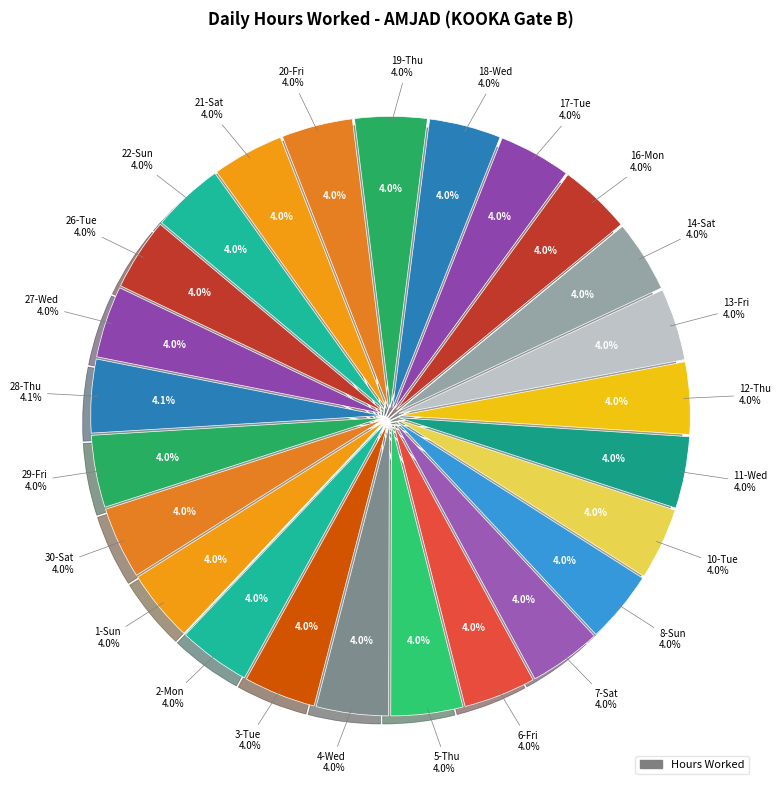

To the nearest percent, what percentage of the pie is 18-Wed?

4%